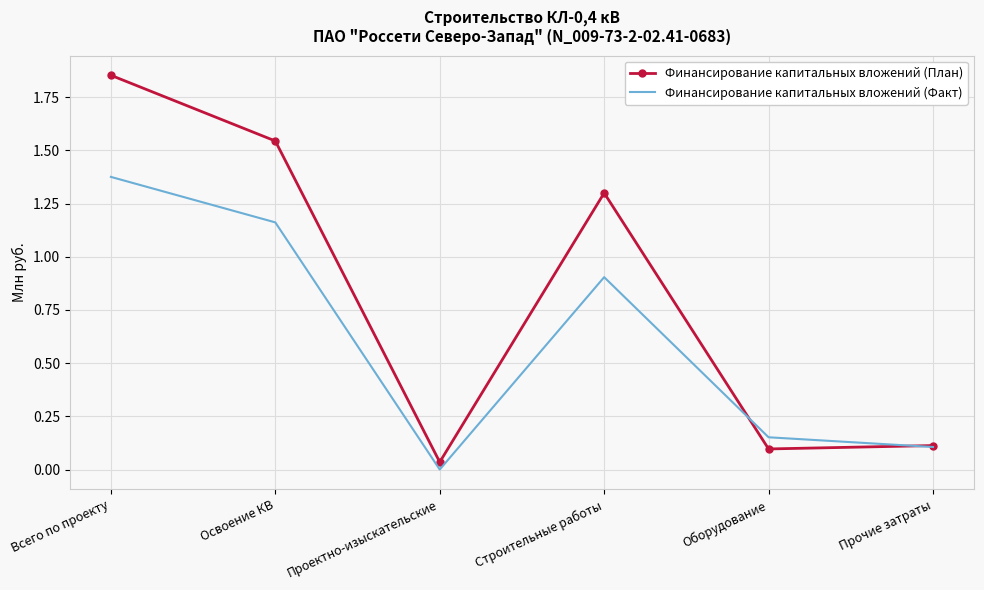

What position from the left is Строительные работы?

4